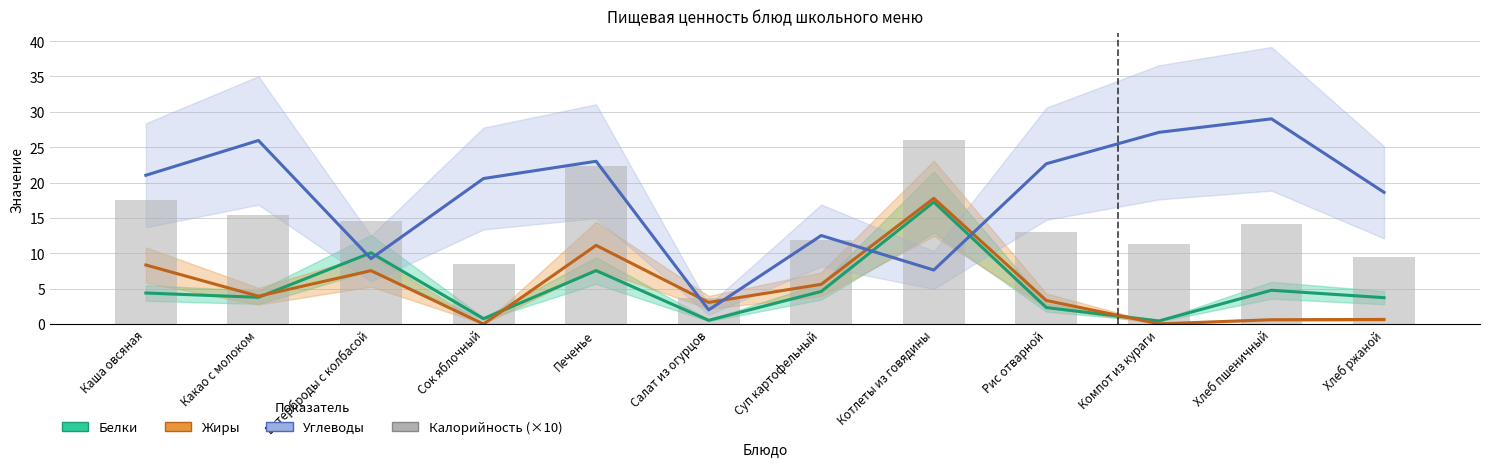

What is the label of the 7th bar from the right?

Салат из огурцов